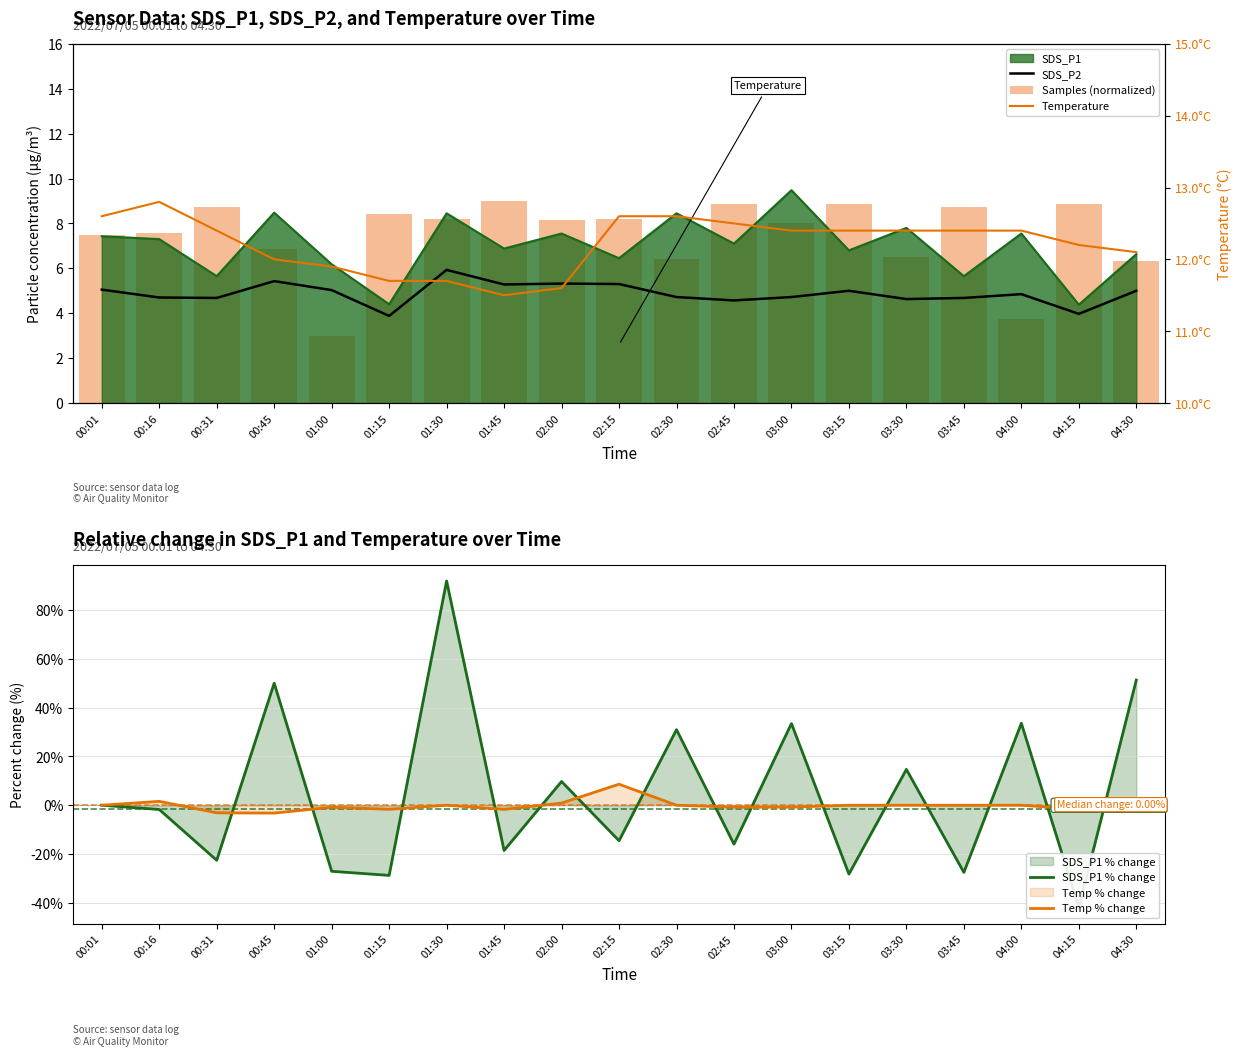

At how many categories does at least one series exceed 56?

1